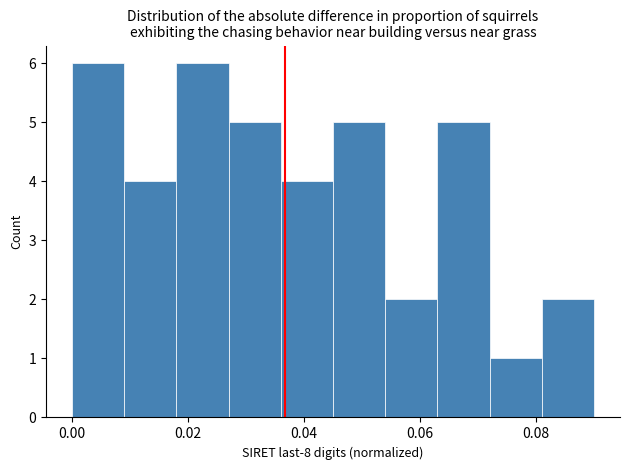

How tall is the bar that spans 0.045 to 0.054 on the x-axis? Neither the bar edges nor the heights are printed on the chart, so give them approximately, as read against the axes.

5